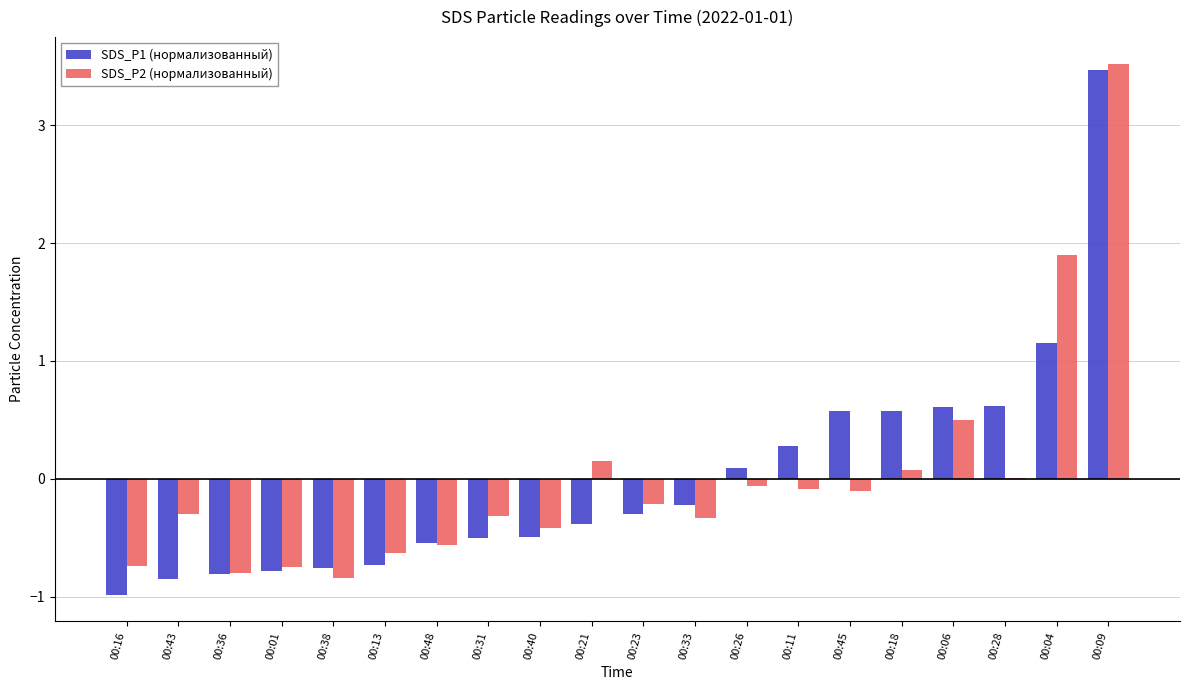

What is the sum of the SDS_P2 (нормализованный) values at 00:40 and 00:16?

-1.2